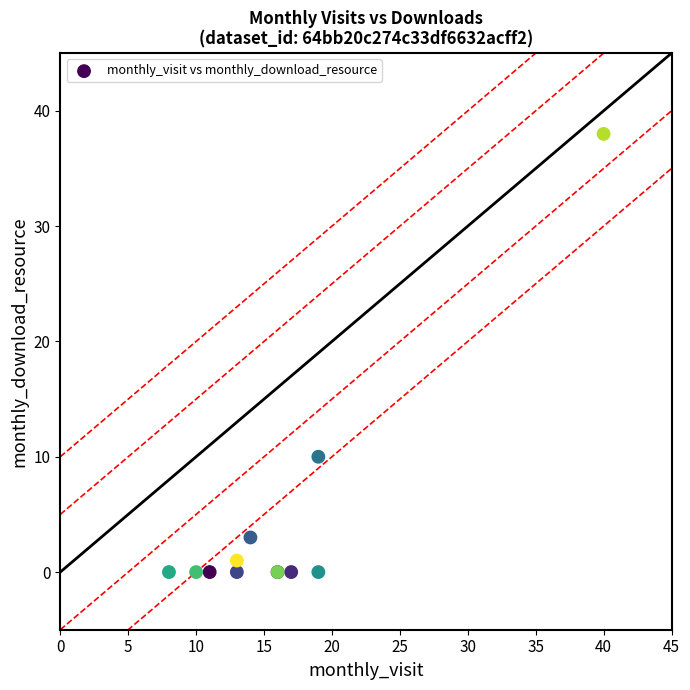

What Y value in the scatter plot is closest to 19?

10